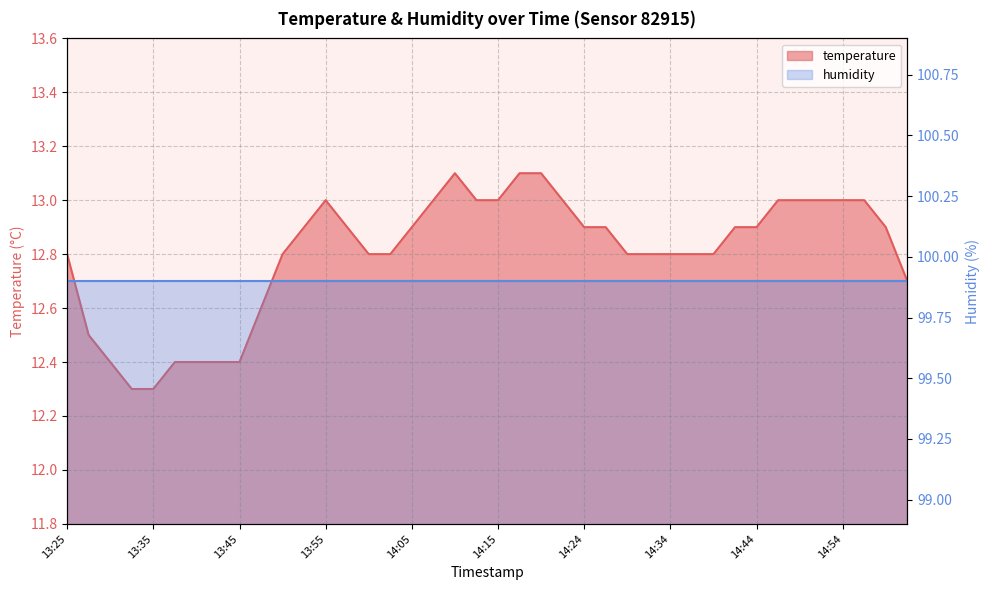

What is the label of the 28th point from the right?

13:55